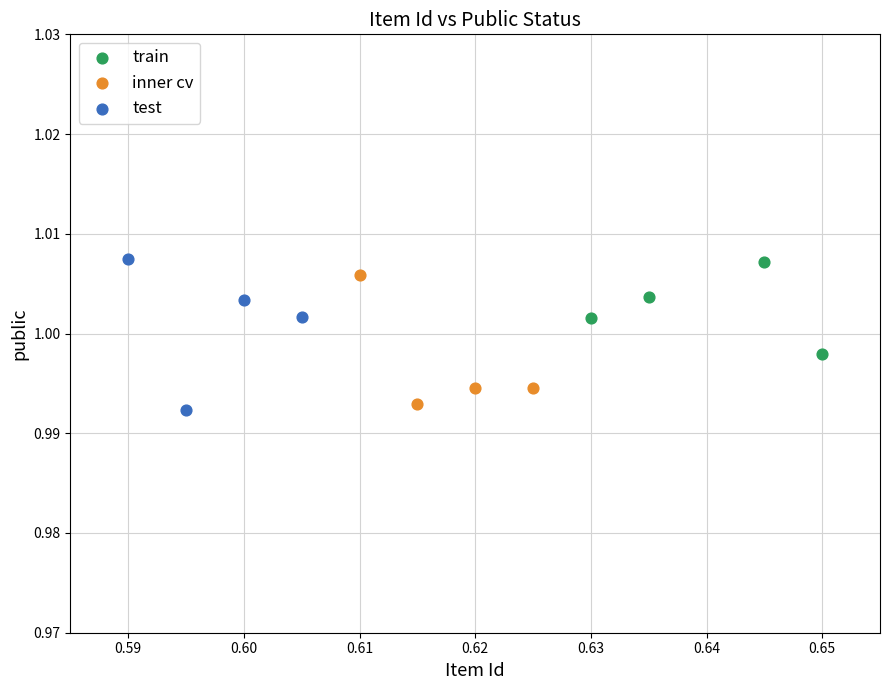

What are all the series names shown in the legend?

train, inner cv, test